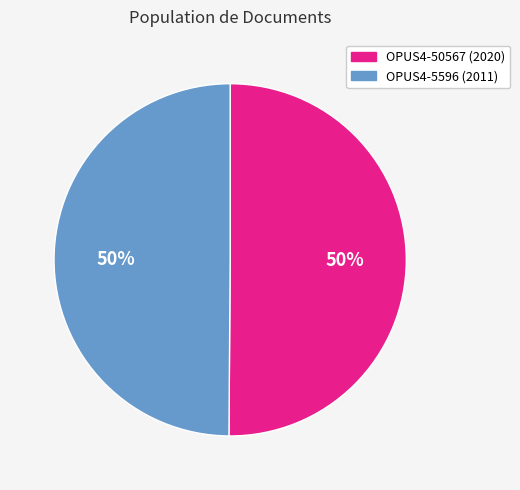

Count the number of slices in the pie.

2